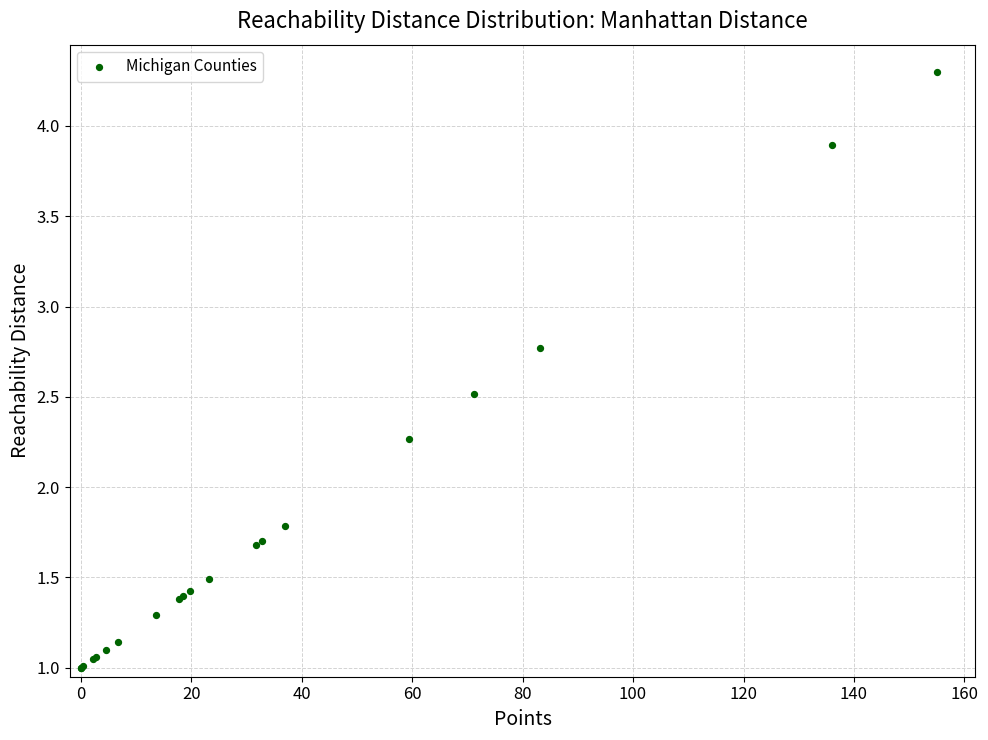

What Y value in the scatter plot is closest to 2?

1.8